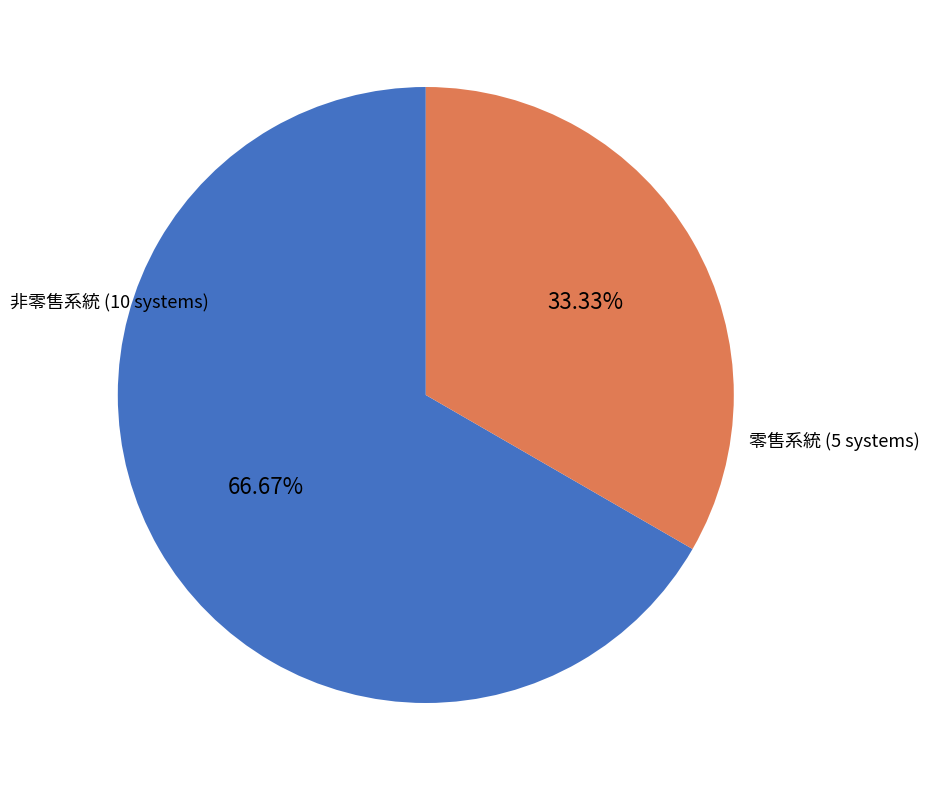

What is the majority slice?

非零售系統 (10 systems)